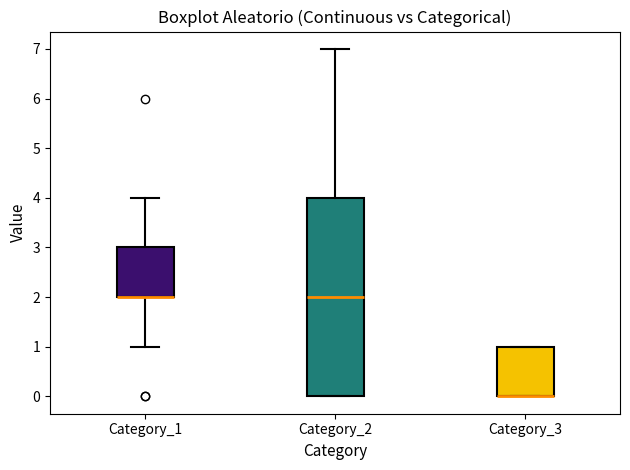

Reading left to right, transcribe this box plot: for each box, give where its median line is, the range the box spans, and where its two whiskers end, as read against the y-axis. The values are not printed on the chart, so give them approximately, as read against the axis.

Category_1: median 2 (drawn on the box's lower edge), box 2 to 3, whiskers 1 to 4
Category_2: median 2, box 0 to 4, whiskers 0 to 7
Category_3: median 0 (drawn on the box's lower edge), box 0 to 1, whiskers 0 to 1